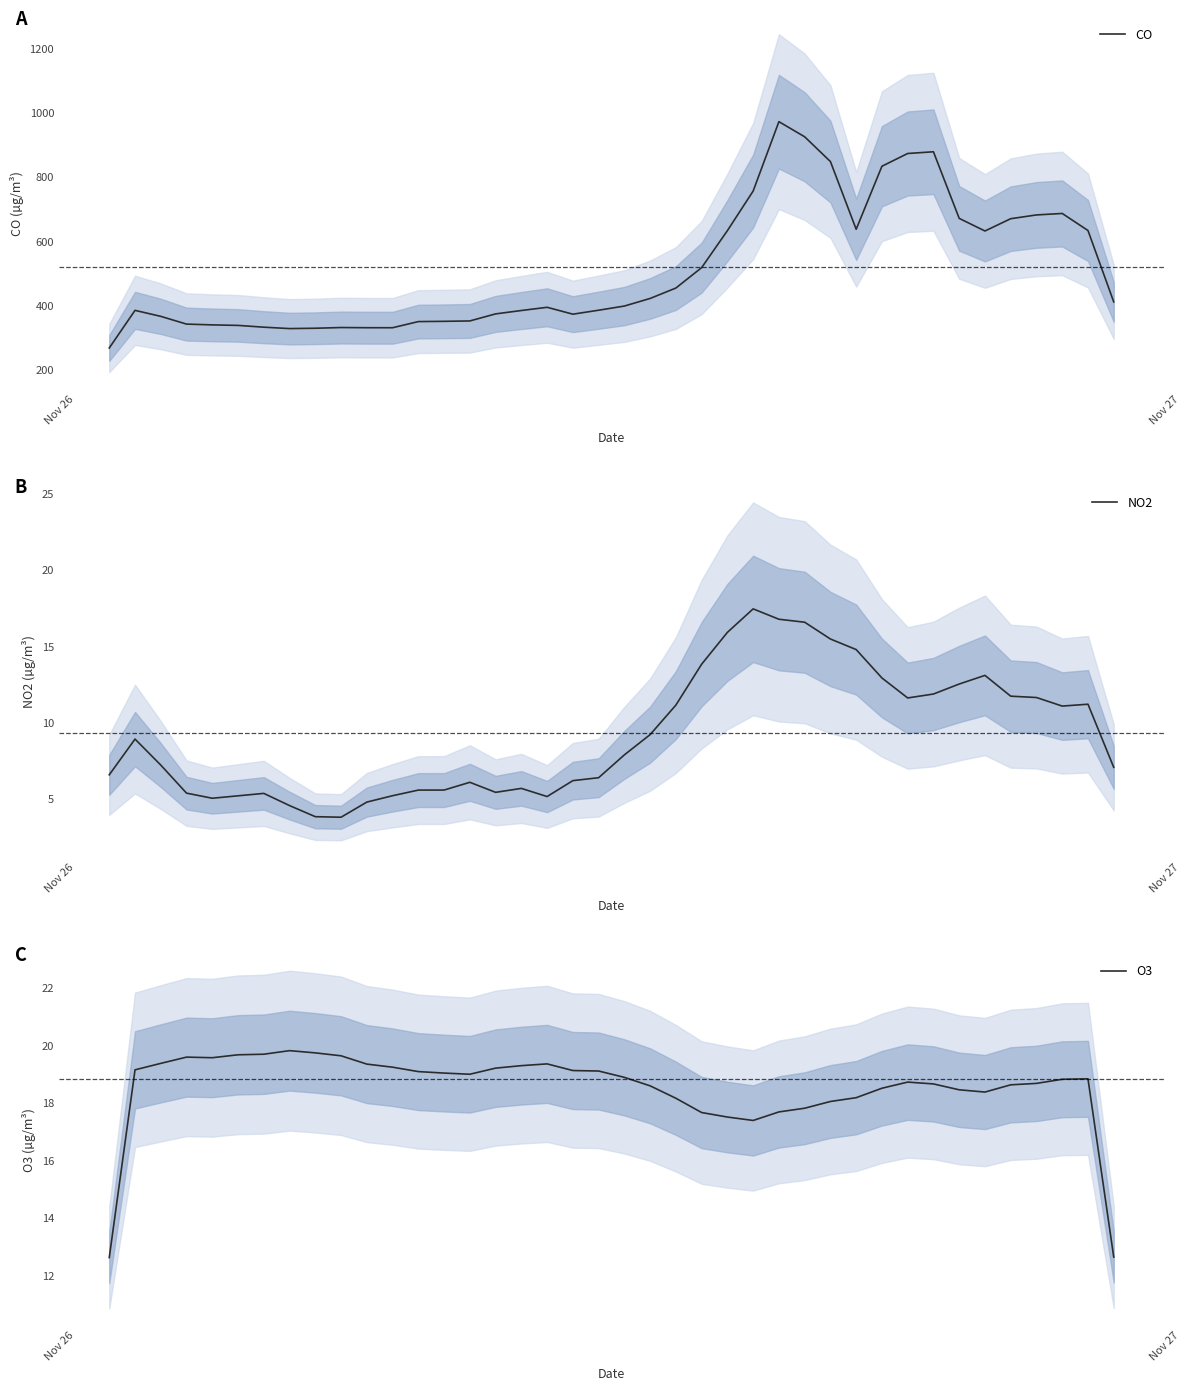

Which series has the widest spread of values?

CO